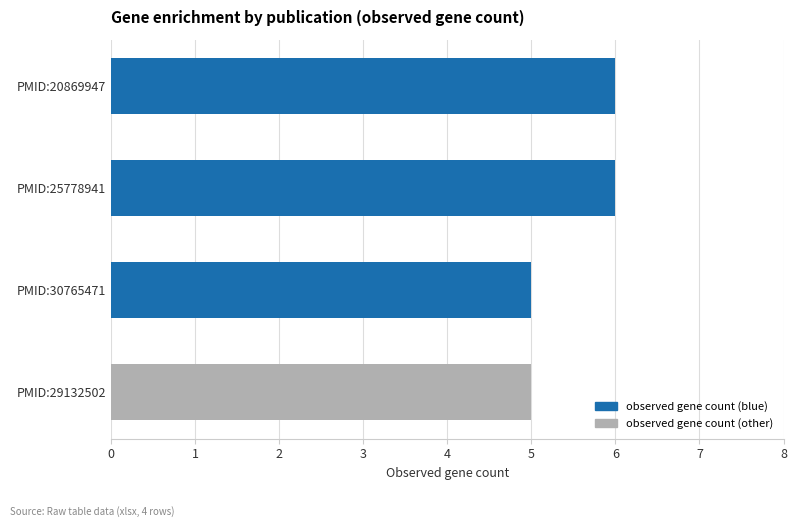

Is it true that the value at PMID:30765471 is 7?

False